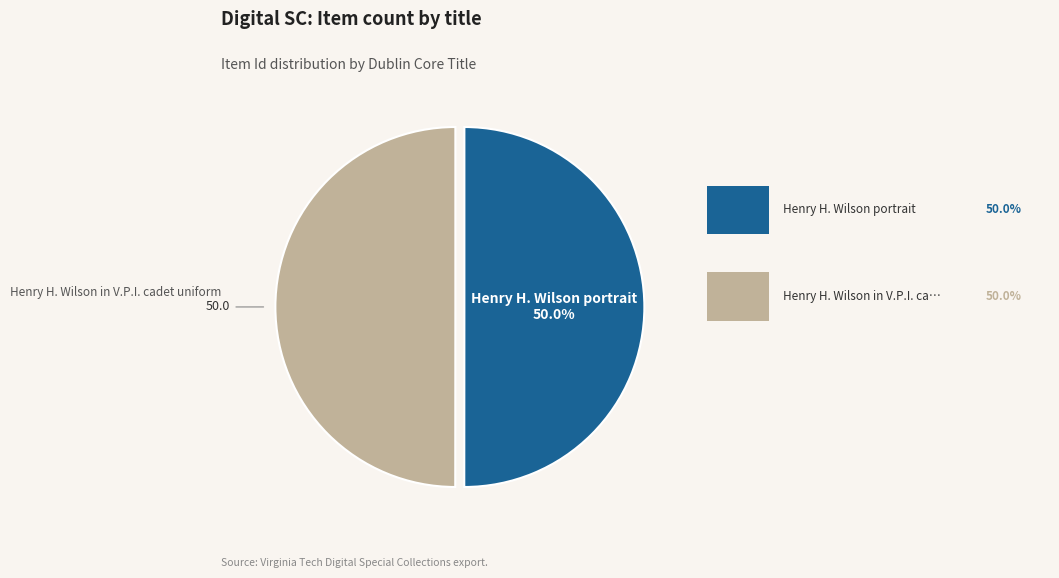

How many slices are in this pie chart?

2